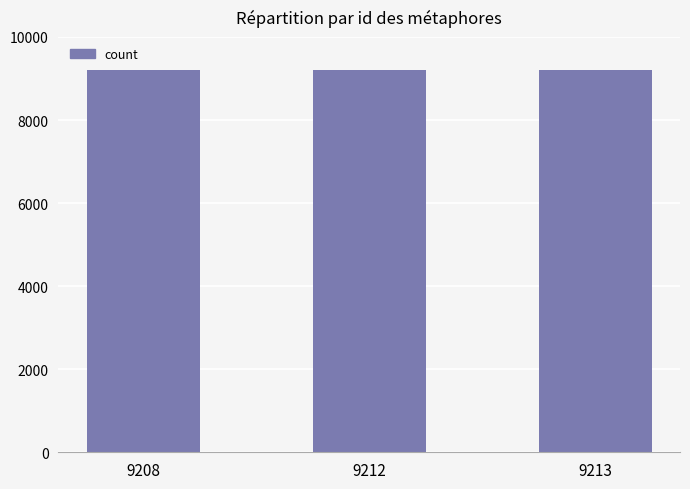

Approximately how many times larger is the value at 9212 compared to 9213?

1.0